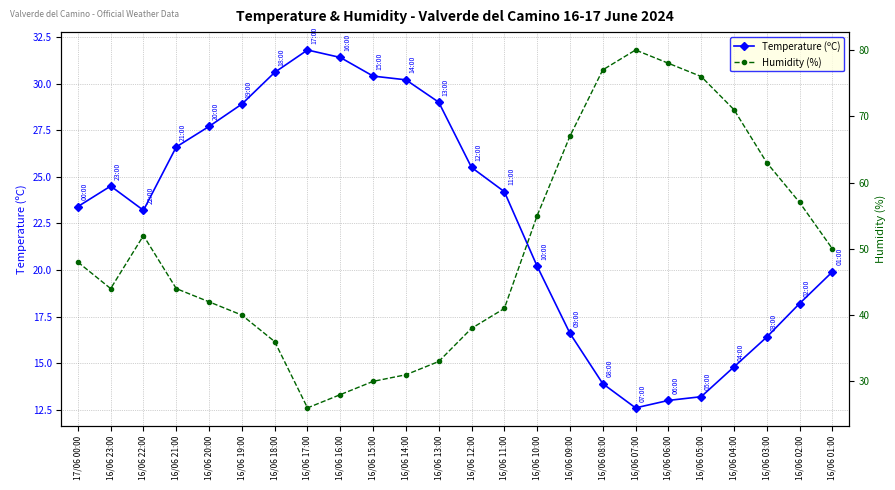

Which series ends up on top after the final intersection of Temperature (ºC) and Humidity (%)?

Humidity (%)